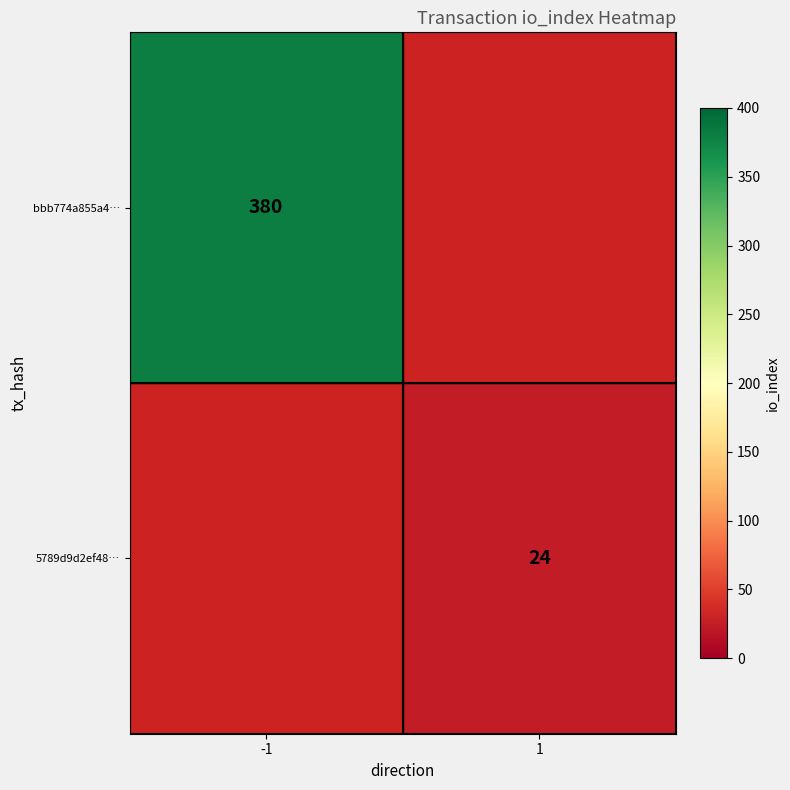

What is the maximum value shown in the chart?

380.0